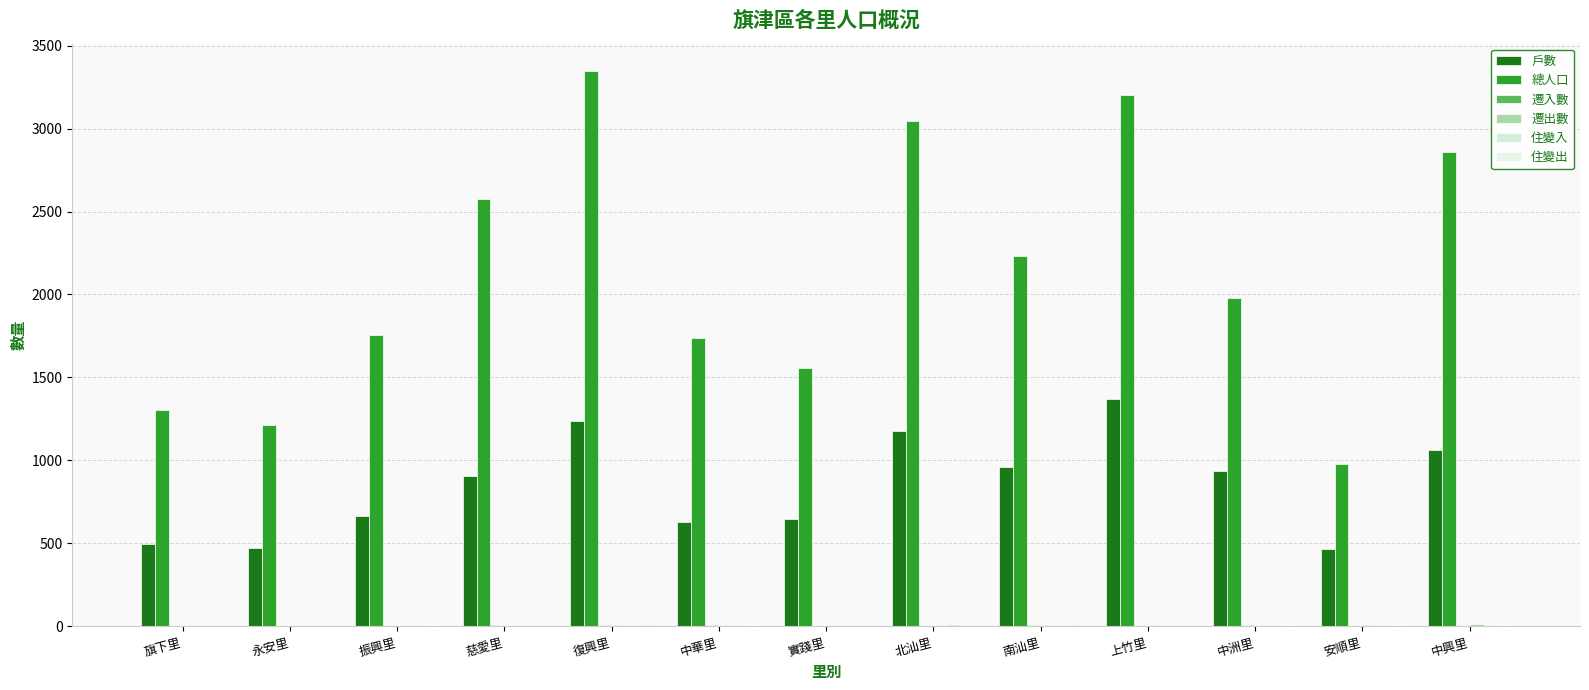

Is it true that 遷入數 equals 2 at 振興里?

False